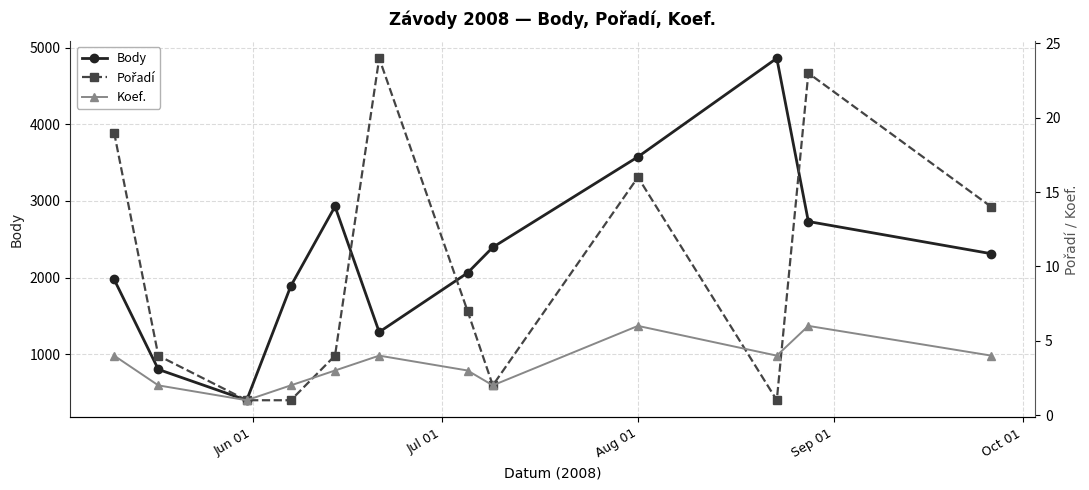

What is the value of the Body point at the 10th from the left?

4860